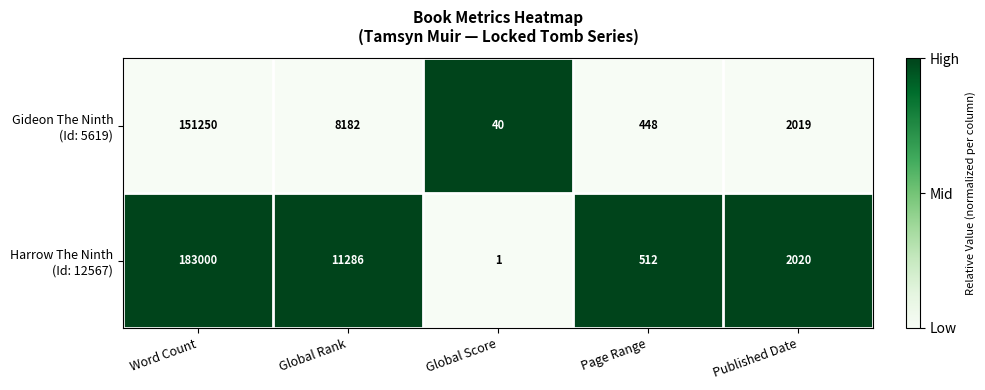

What is the total value across all series at Global Score?

41